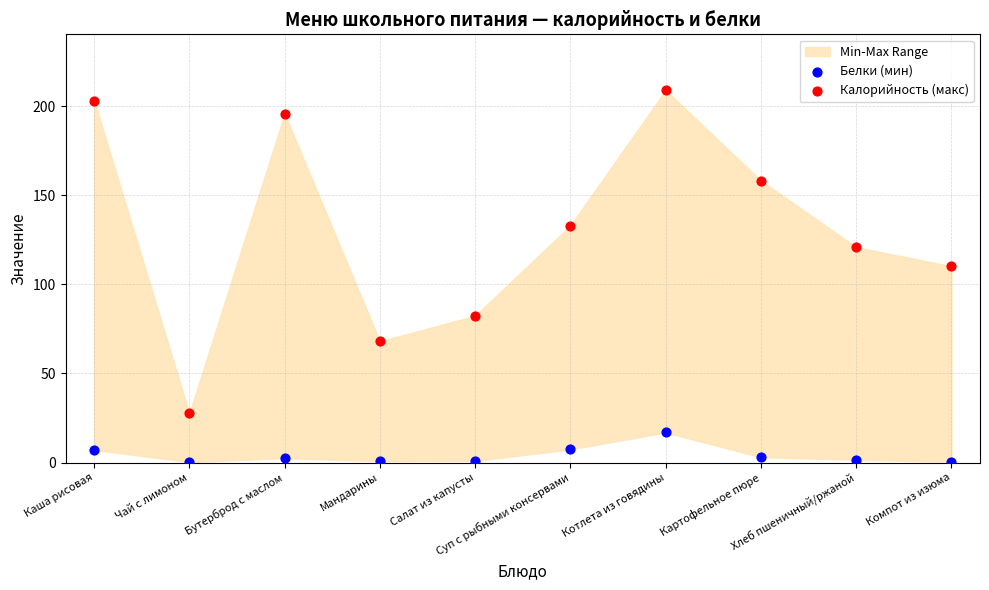

Across all series, what Y value is closest to 104?

110.2